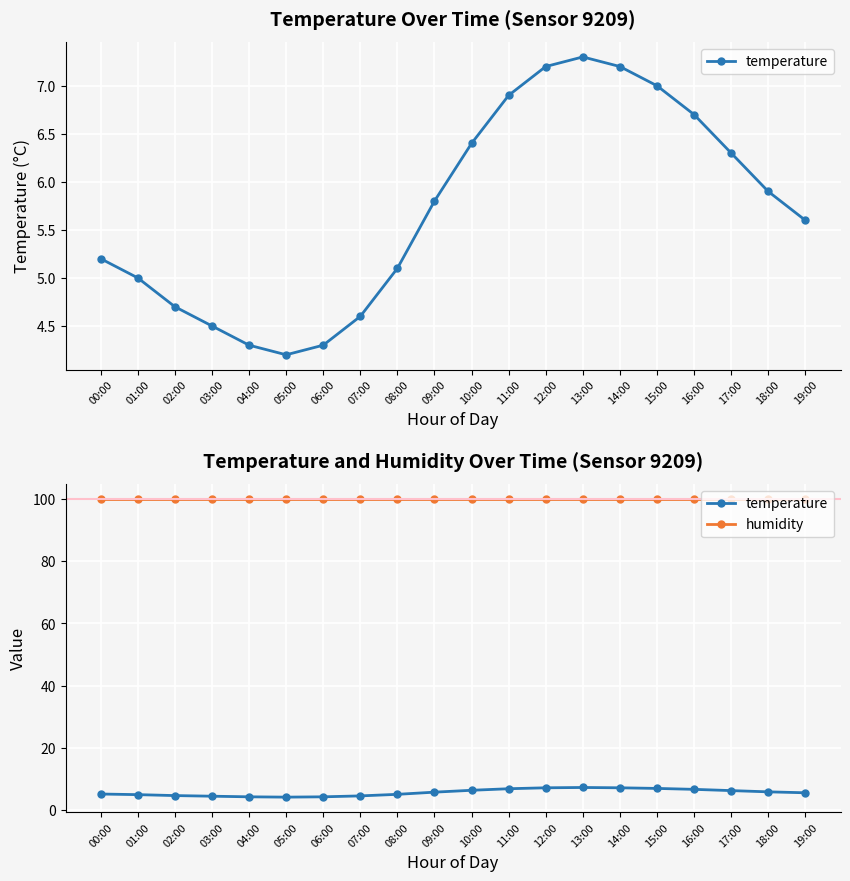

True or false: temperature has more than 0 points higher than both neighbors.

True